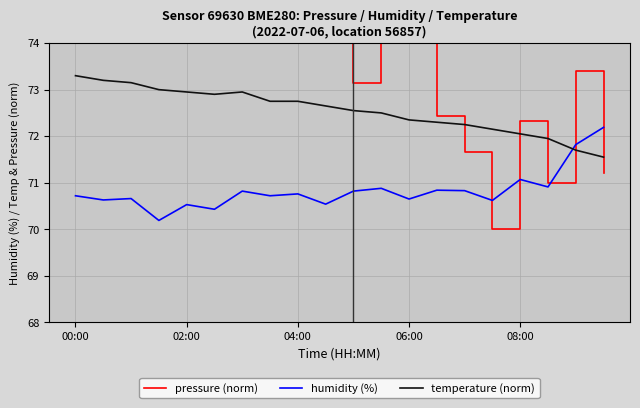

How many interior local peaks does the pressure (norm) series have?

7